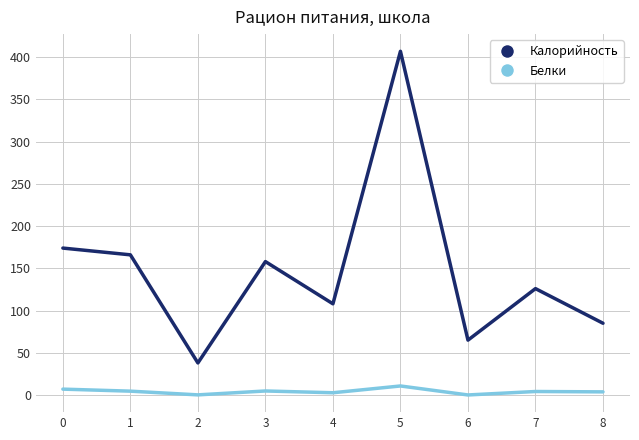

Is it true that Белки equals 2.7 at 4?

True